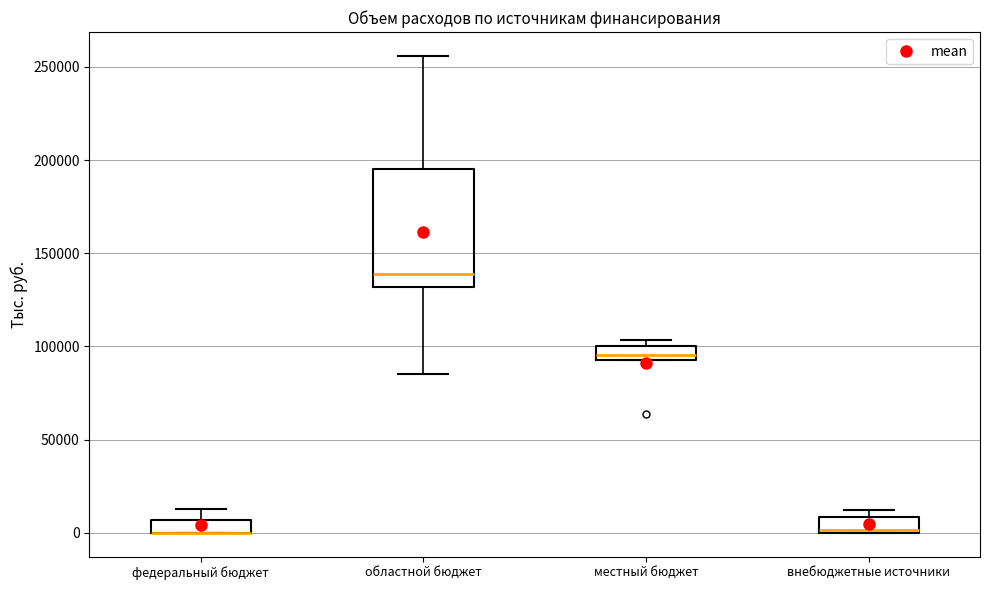

Comparing the boxes themselves (not the whiskers), which one is the tallest?

областной бюджет